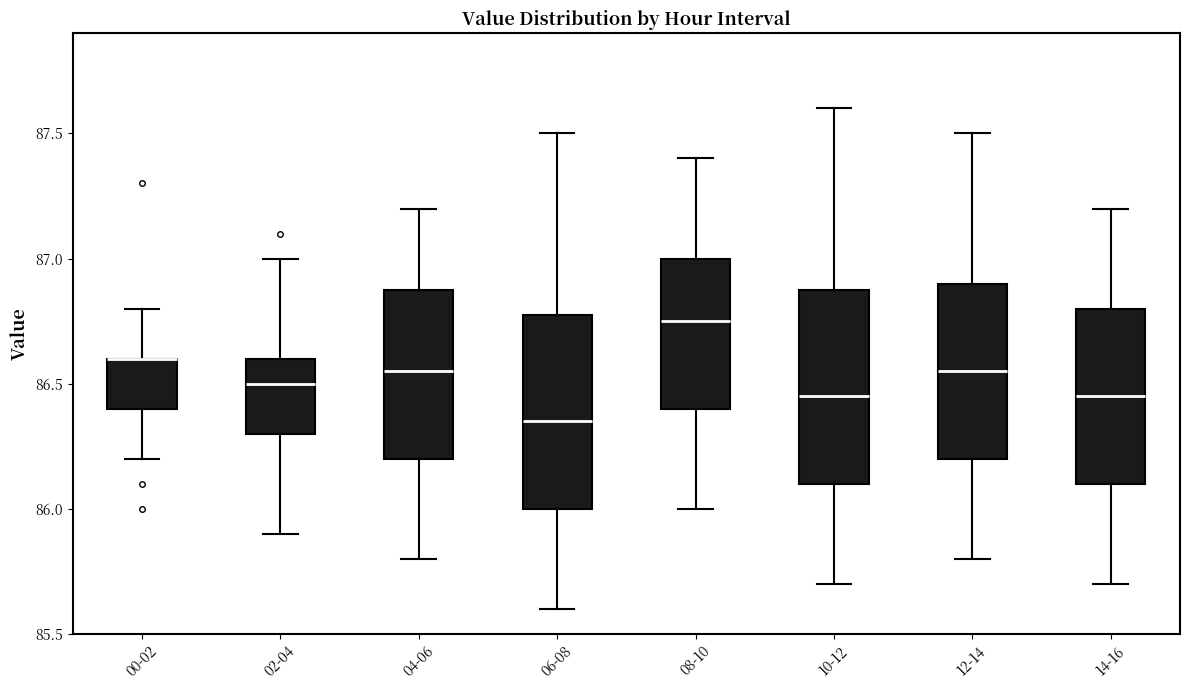

Where does the median line of the box for 02-04 sit on the y-axis? The values are not printed on the chart, so give them approximately, as read against the axis.

86.50